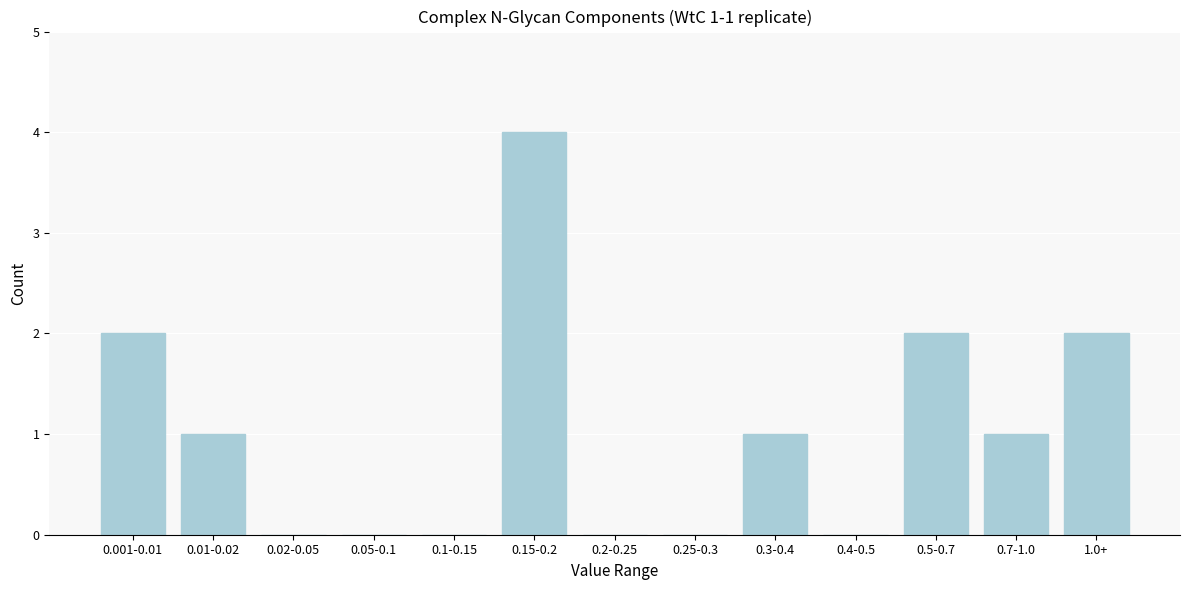

Reading left to right, list all the values displayed in this chart.

0.001-0.01=2	0.01-0.02=1	0.02-0.05=0	0.05-0.1=0	0.1-0.15=0	0.15-0.2=4	0.2-0.25=0	0.25-0.3=0	0.3-0.4=1	0.4-0.5=0	0.5-0.7=2	0.7-1.0=1	1.0+=2